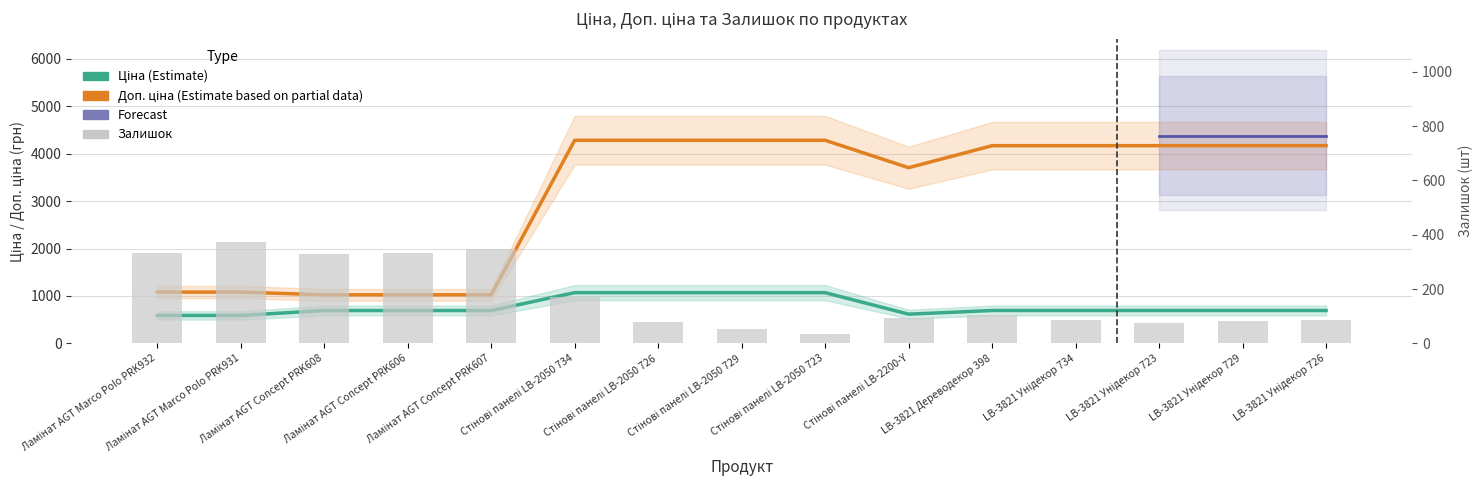

At which label is Доп. ціна closest to 2651?

Стінові панелі LB-2200-Y